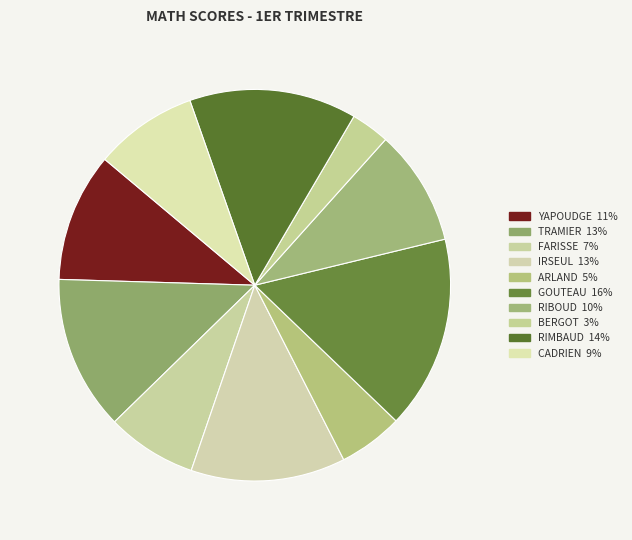

What percentage is the YAPOUDGE slice, to the nearest percent?

11%